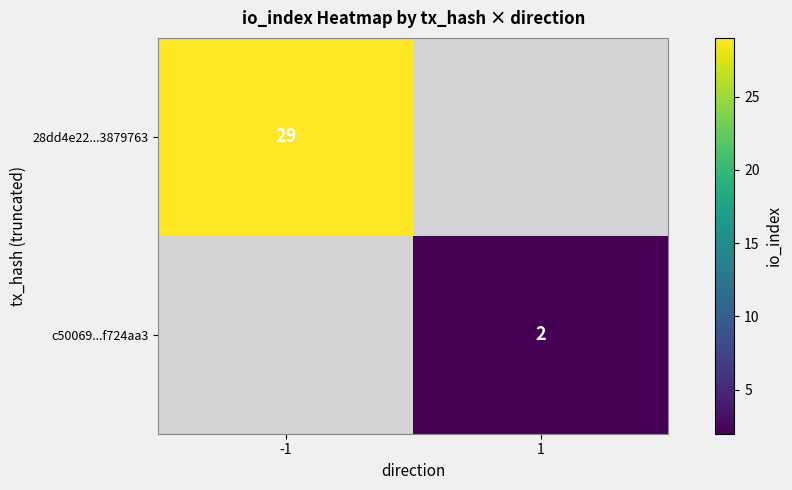

Is it true that 28dd4e22...3879763 equals 29 at -1?

True